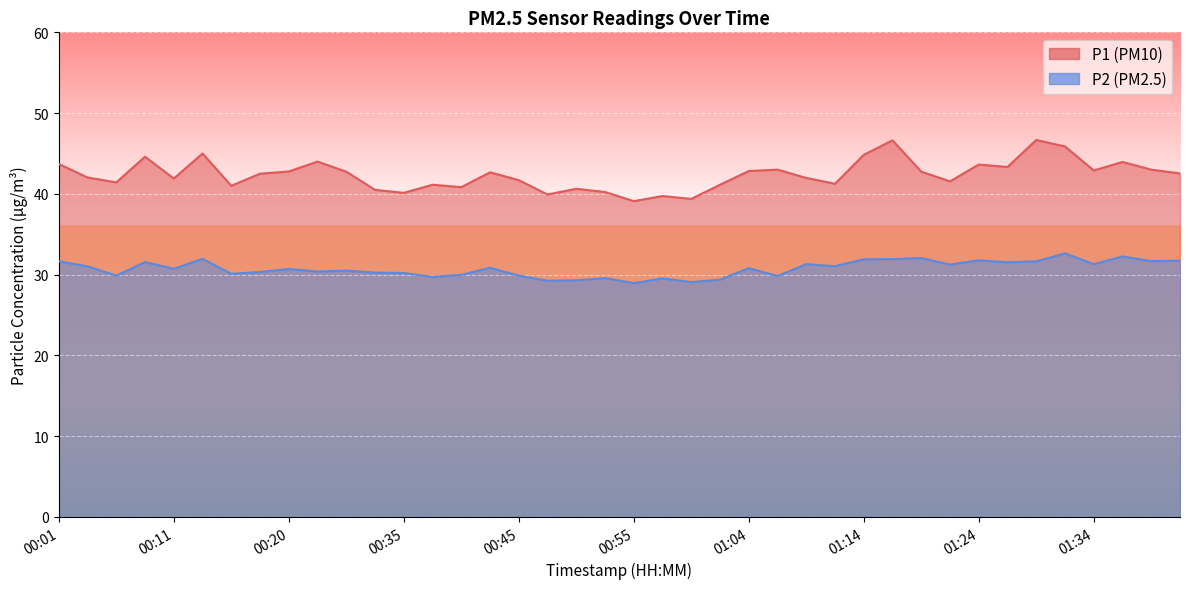

What is the sum of the P2 values at 01:21 and 00:11?

62.0